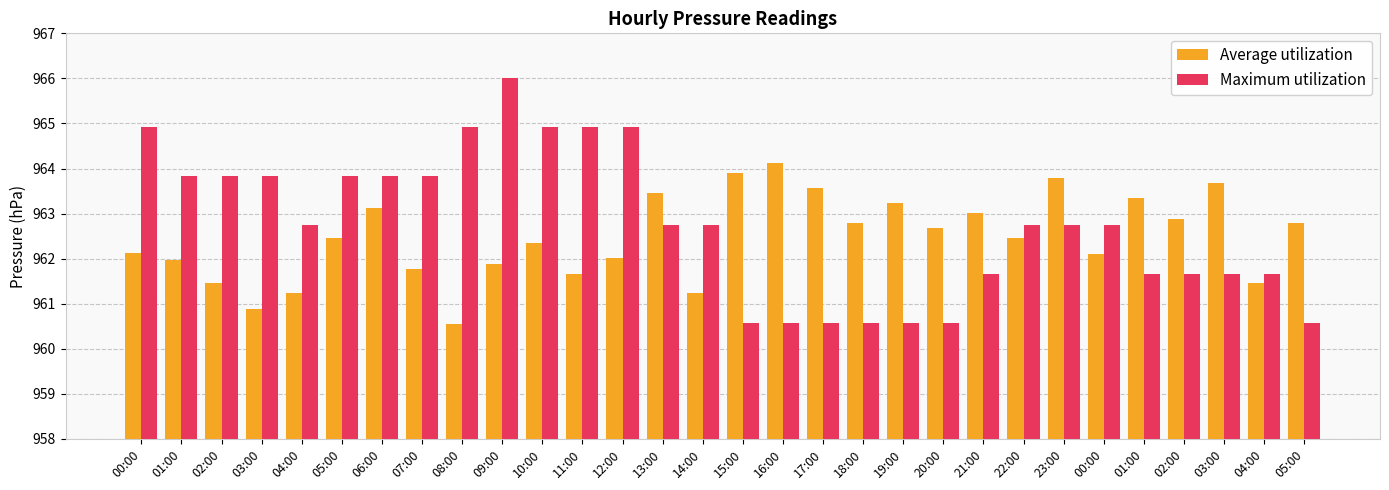

What is the difference between the Average utilization values at 02:00 and 23:00?

2.3